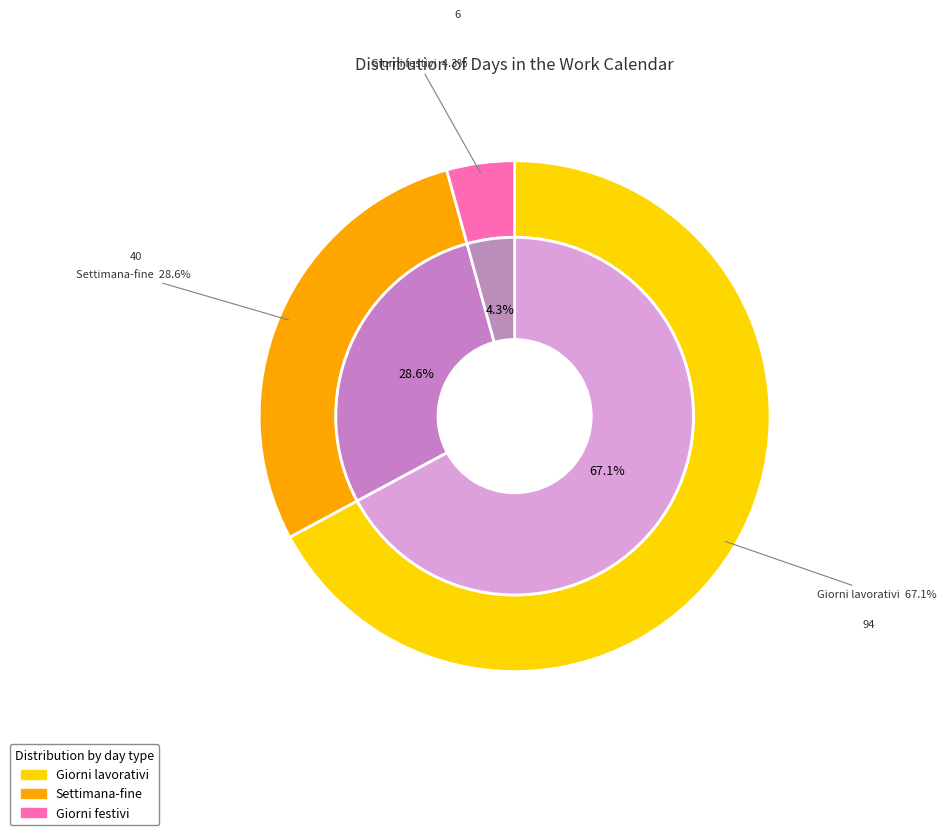

Which slice represents more than half of the pie?

Giorni lavorativi